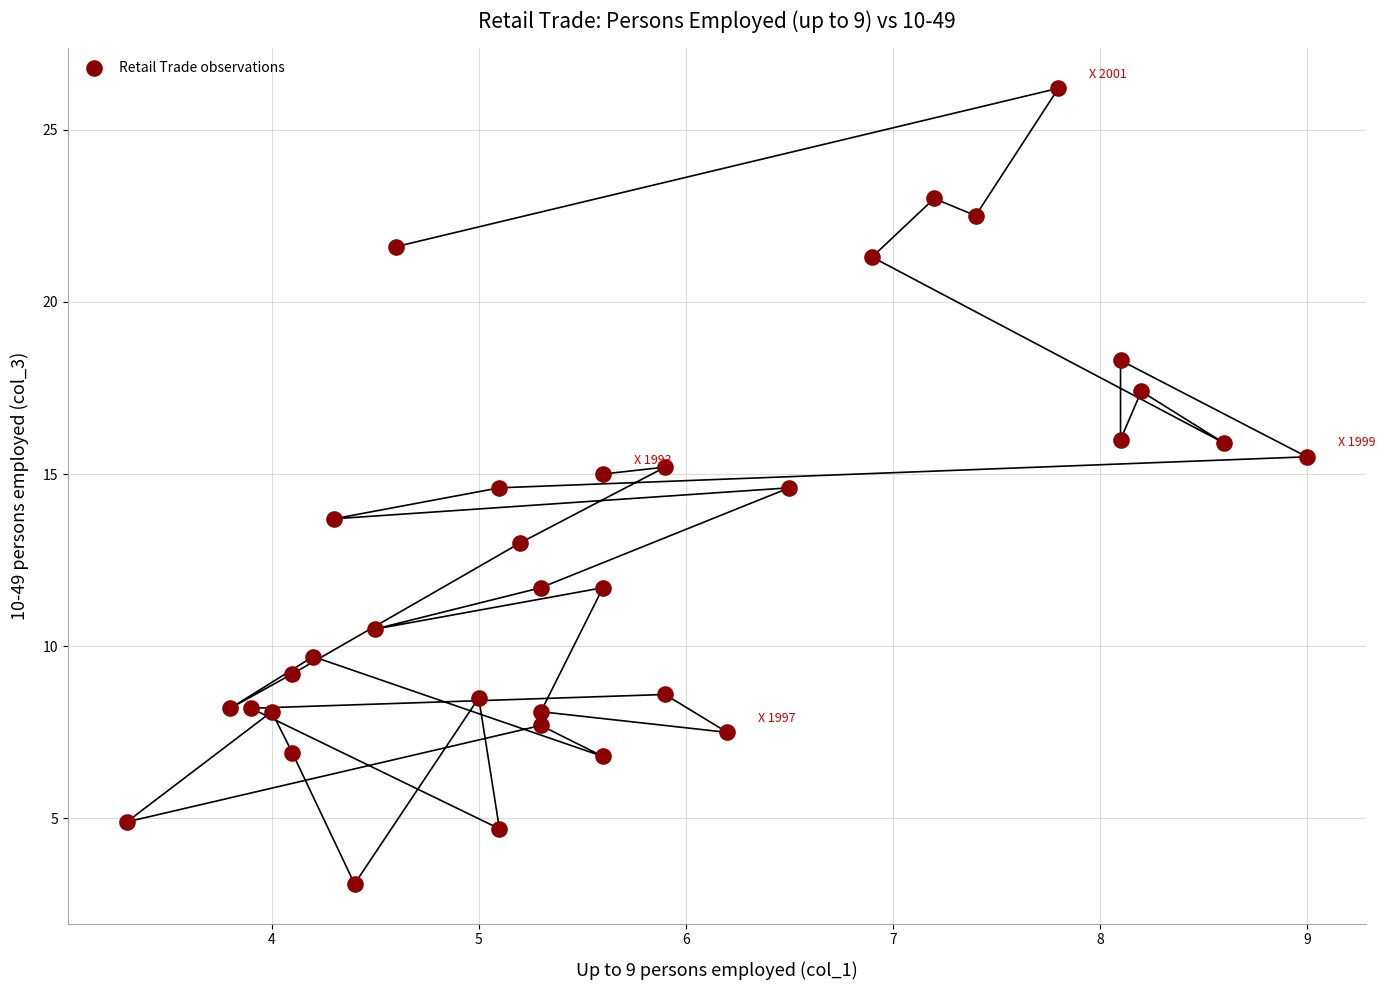

What is the range of Y values (max minus min)?

23.1